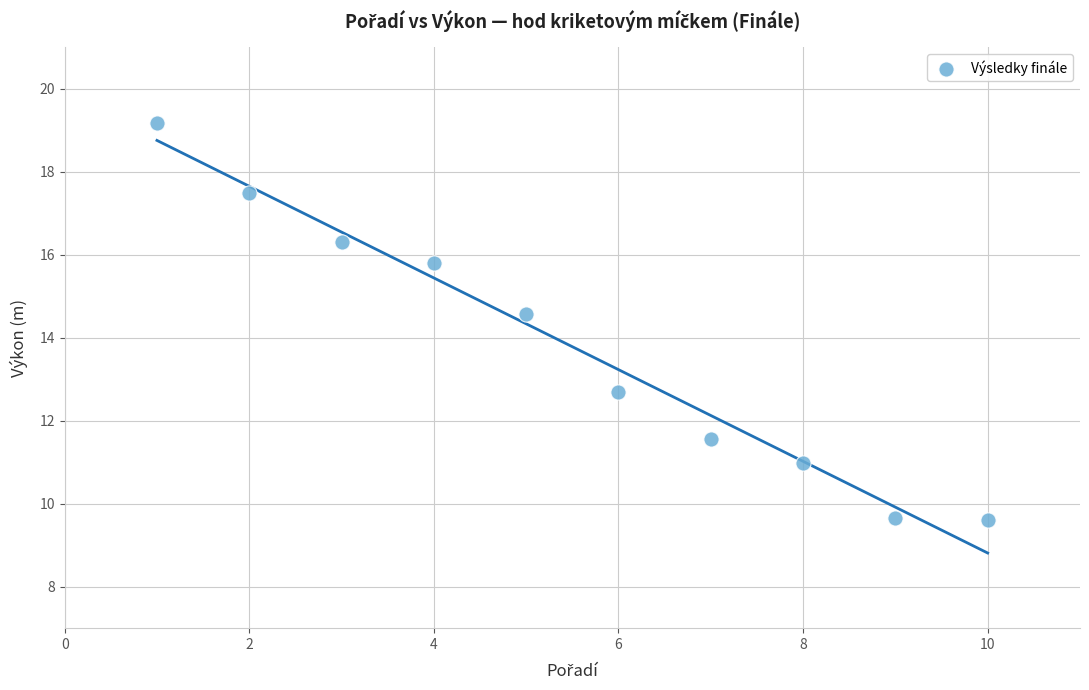

What Y value in the scatter plot is closest to 14?

14.6